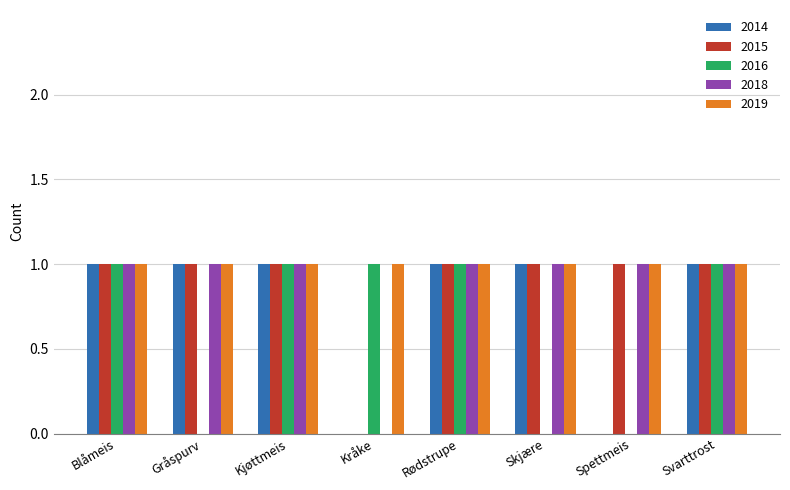

Which series has the largest total across all categories?

2019